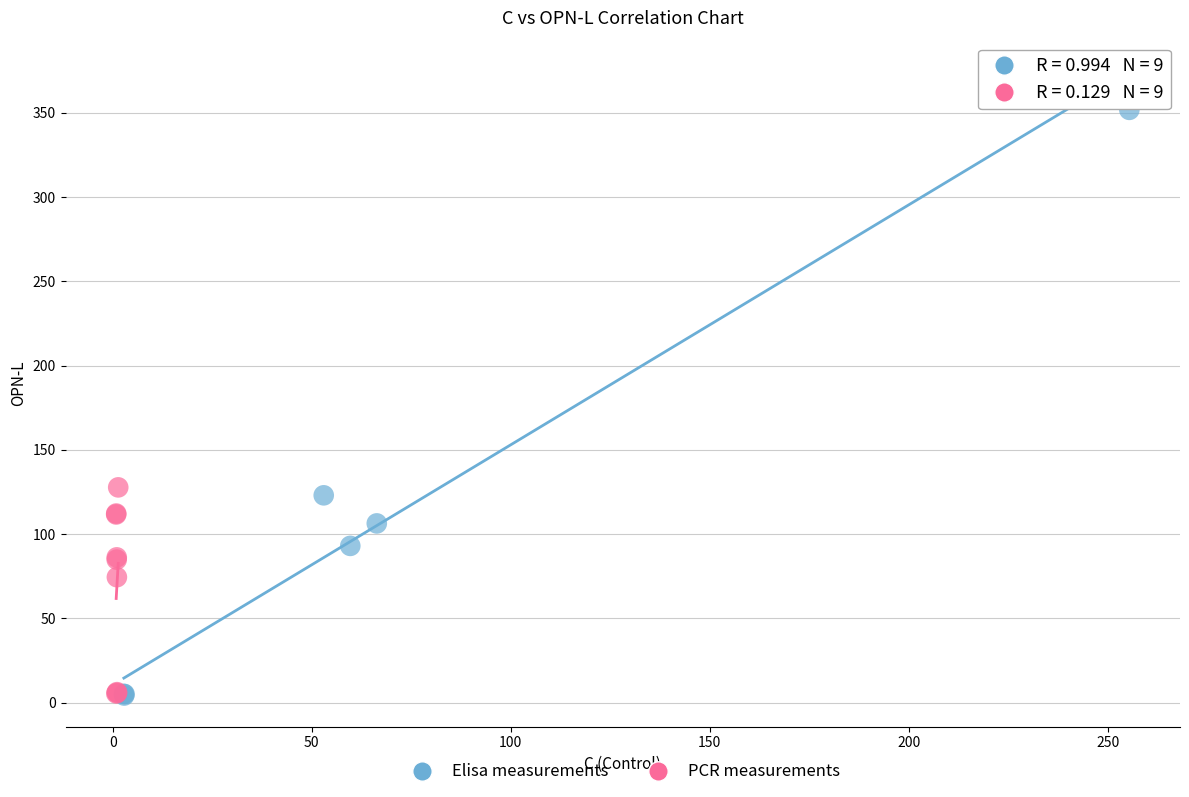

Which series has the widest spread of Y values?

Elisa measurements